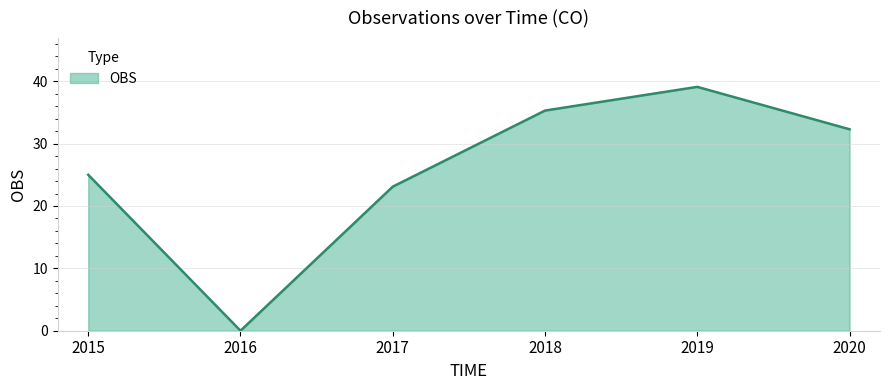

What is the sum of the values at 2016 and 2018?

35.3